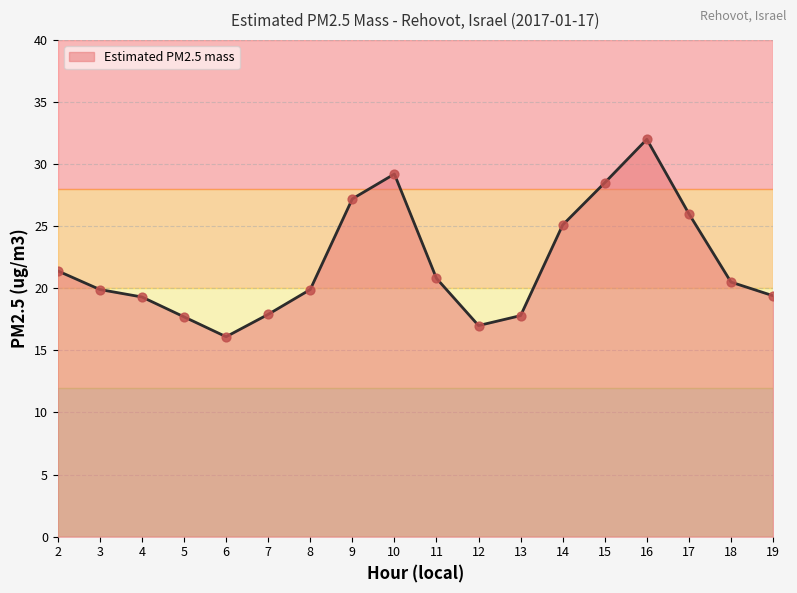

Approximately how many times larger is the value at 3 compared to 4?

1.0